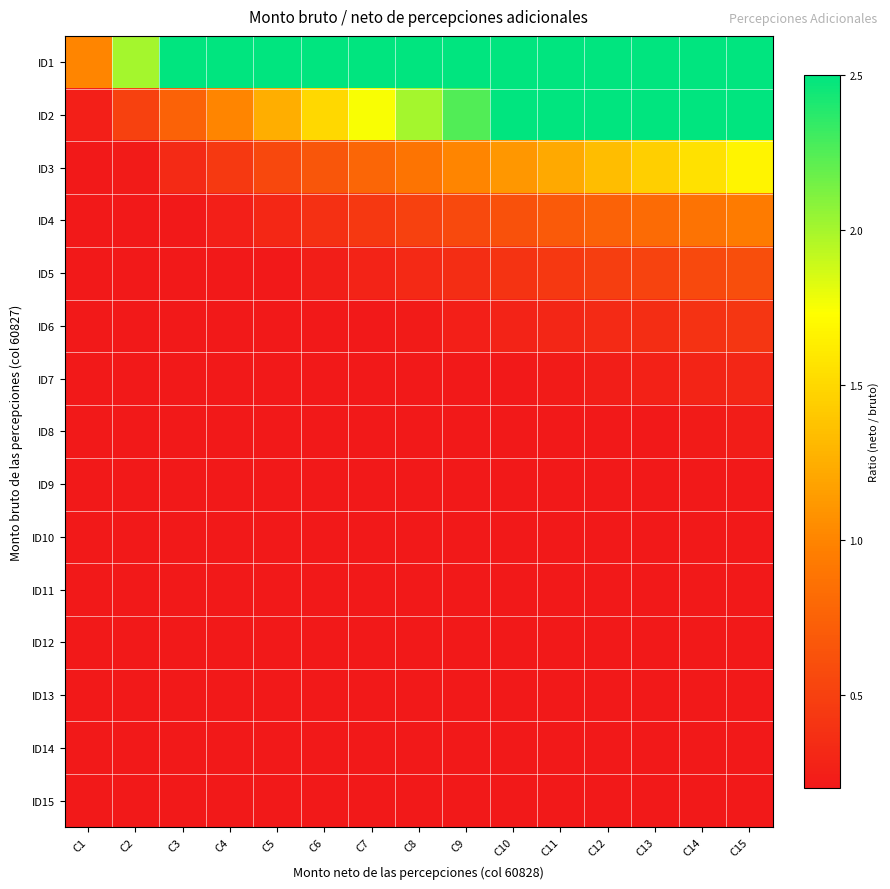

How many categories are shown in the chart?

15